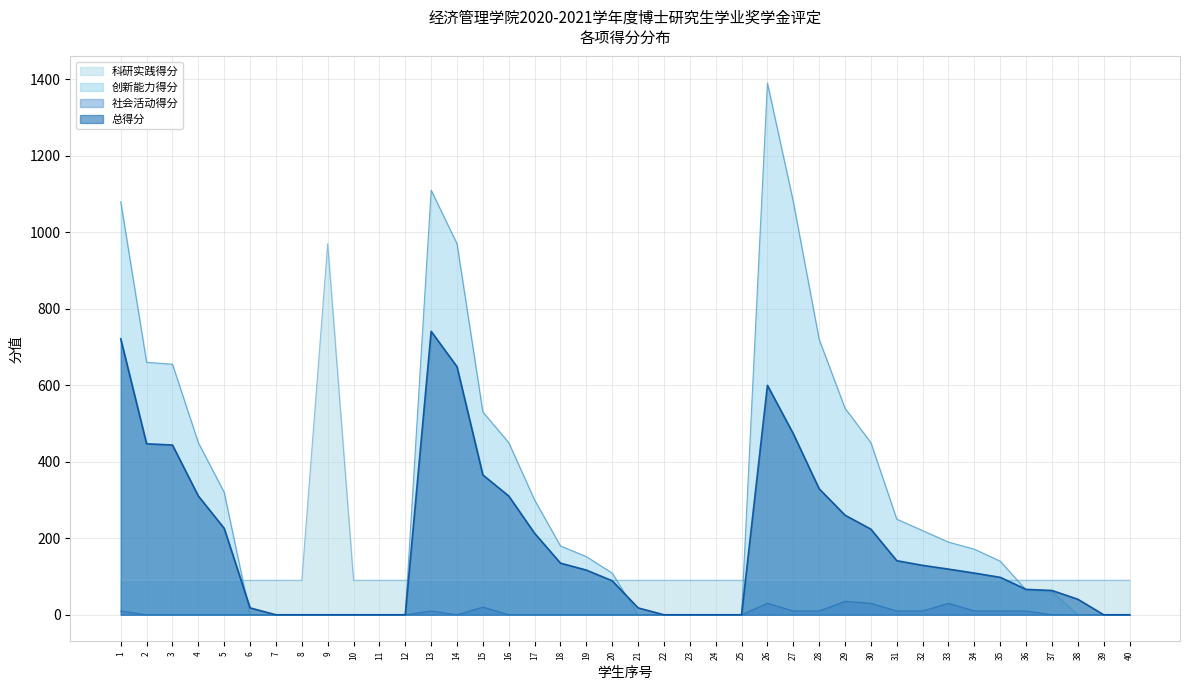

True or false: 总得分 has more than 1 points higher than both neighbors.

True